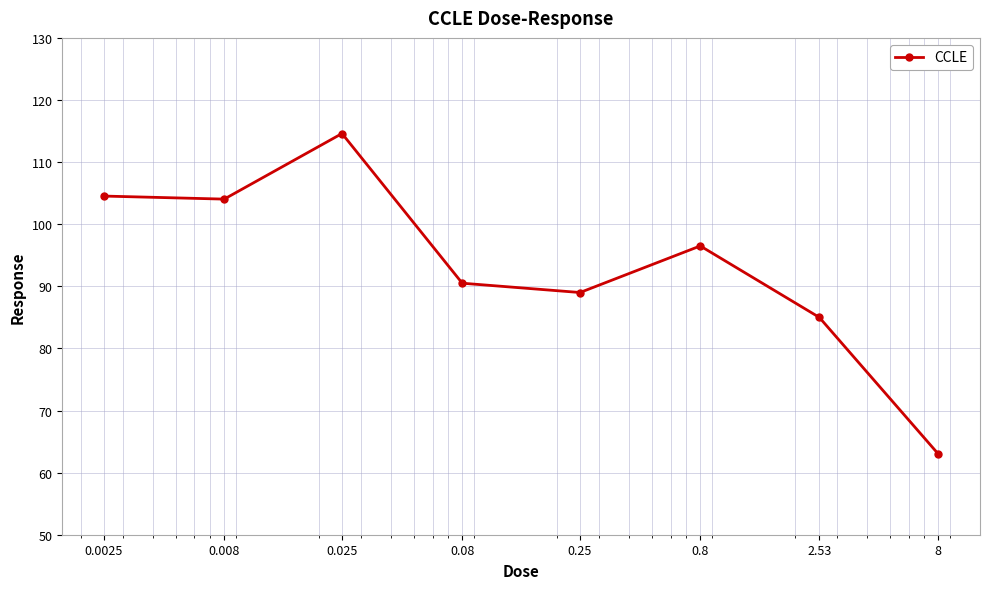

What is the greatest value displayed?

114.6